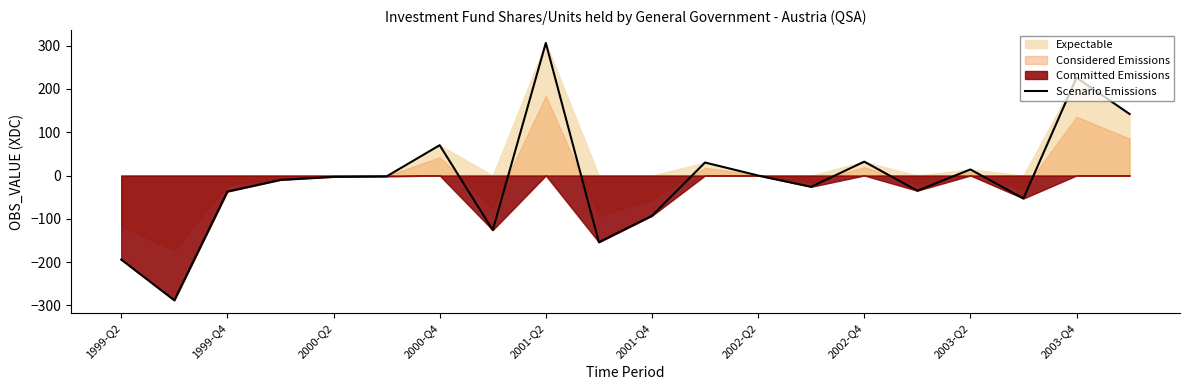

The value of Scenario Emissions at 2001-Q4 is -147. True or false?

False